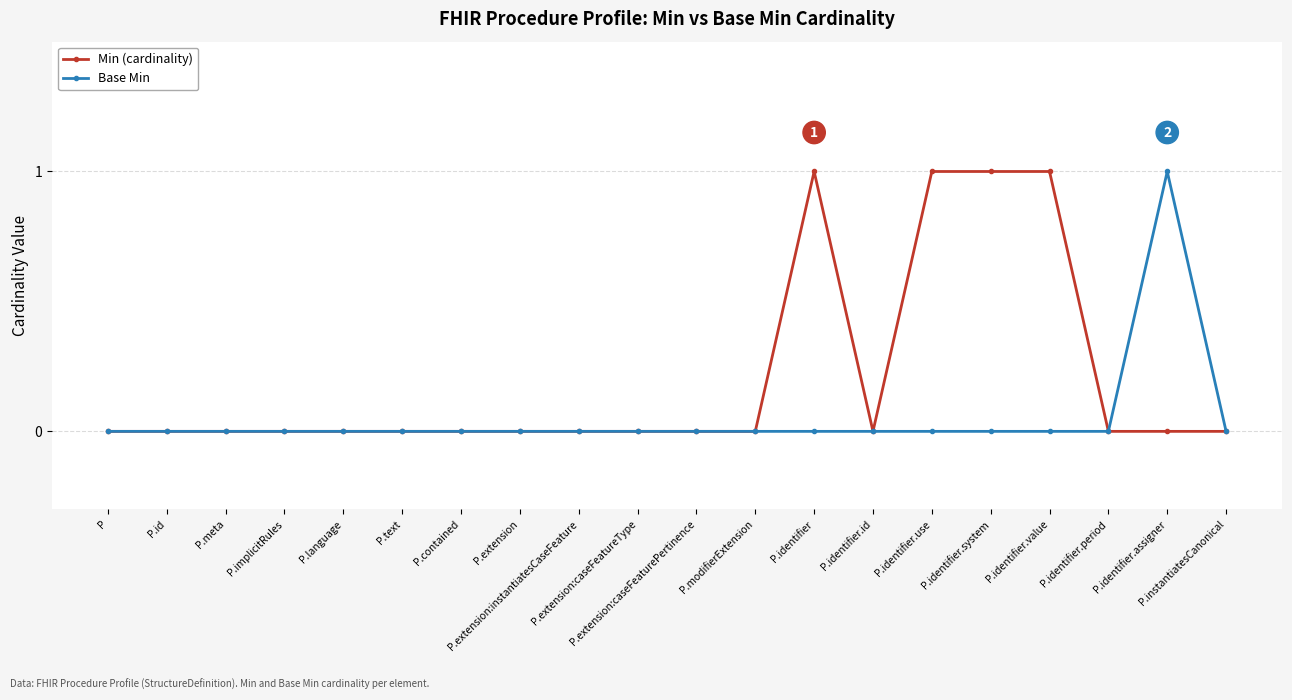

The Min (cardinality) series shows 0 at P.extension:caseFeatureType. True or false?

True